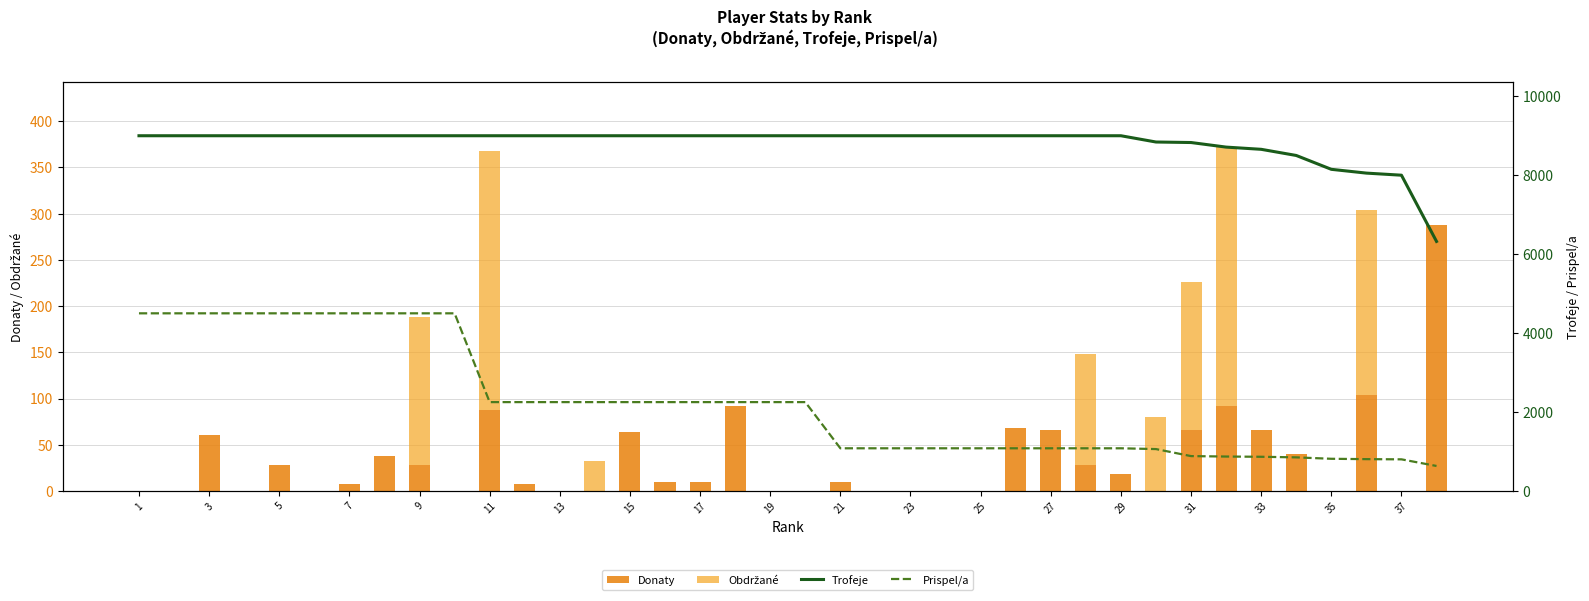

At 23, list the series in order from smallest to largest.

Obdržané, Donaty, Prispel/a, Trofeje